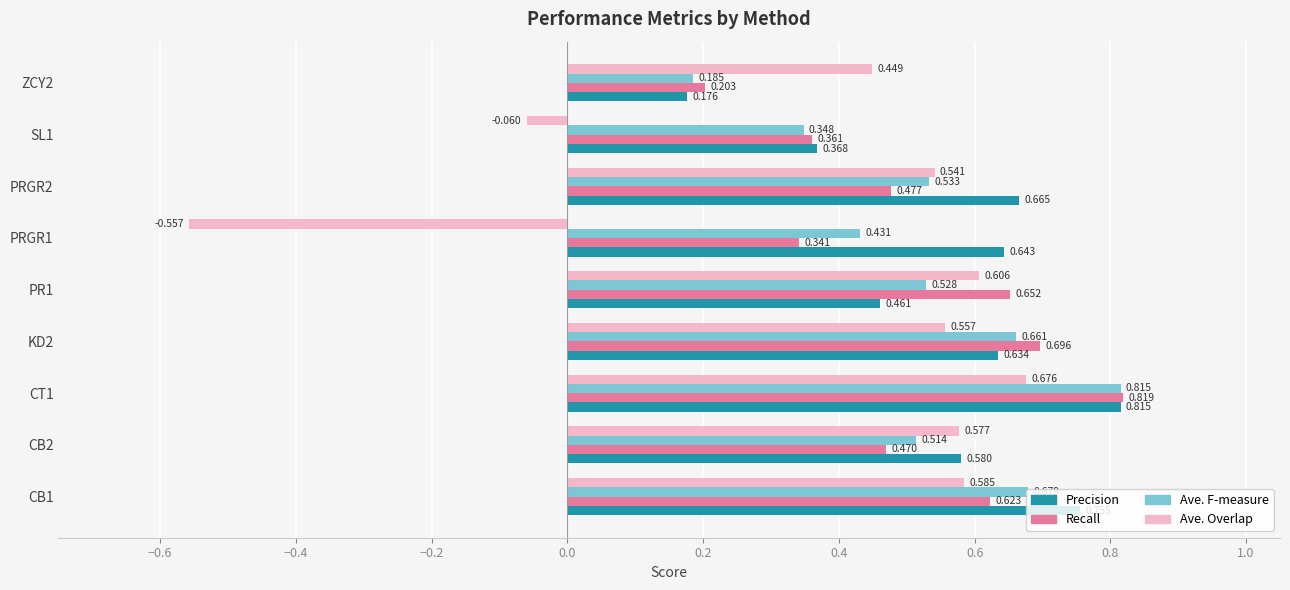

Which series has the largest total across all categories?

Precision